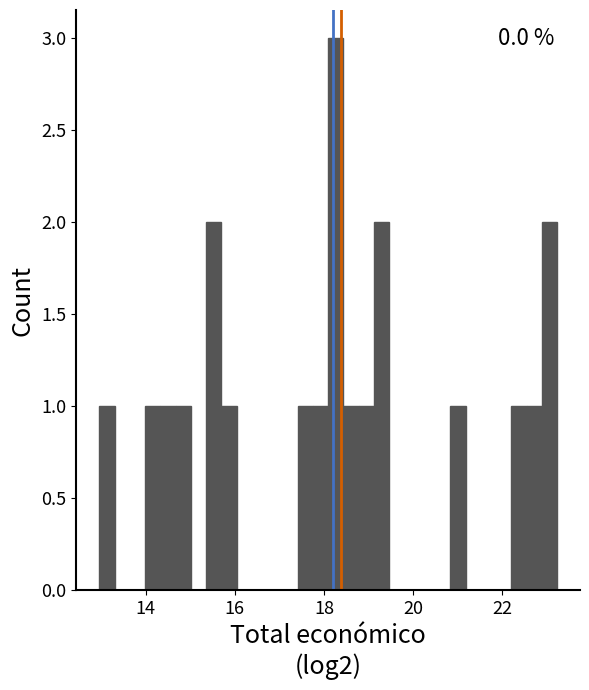

Read against the x-axis, roughly where is the centre of the tallest bar?

18.2